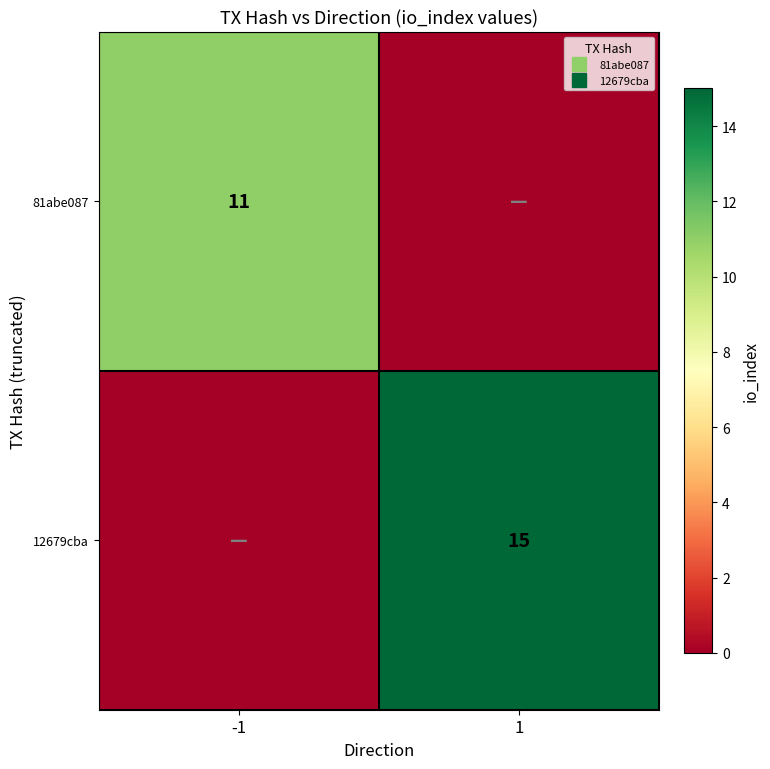

Count the number of data series in this chart.

2